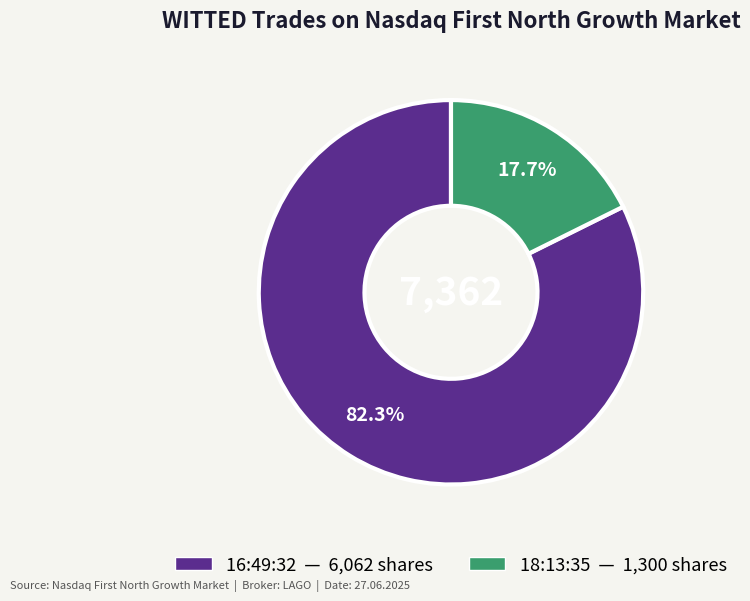

To the nearest percent, what is the average slice percentage?

50%